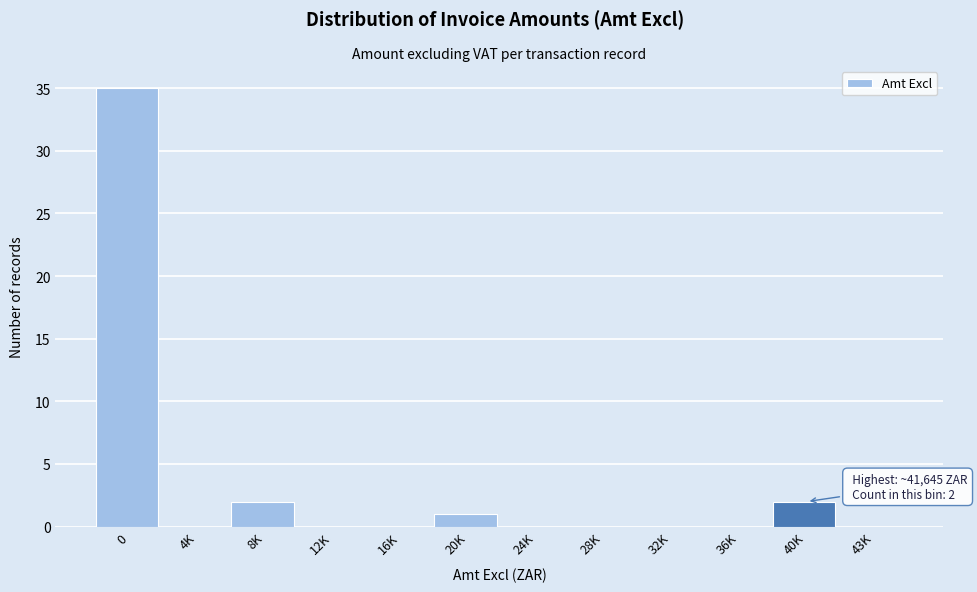

Reading left to right, extract all data points from this chart.

0=35	4K=0	8K=2	12K=0	16K=0	20K=1	24K=0	28K=0	32K=0	36K=0	40K=2	43K=0